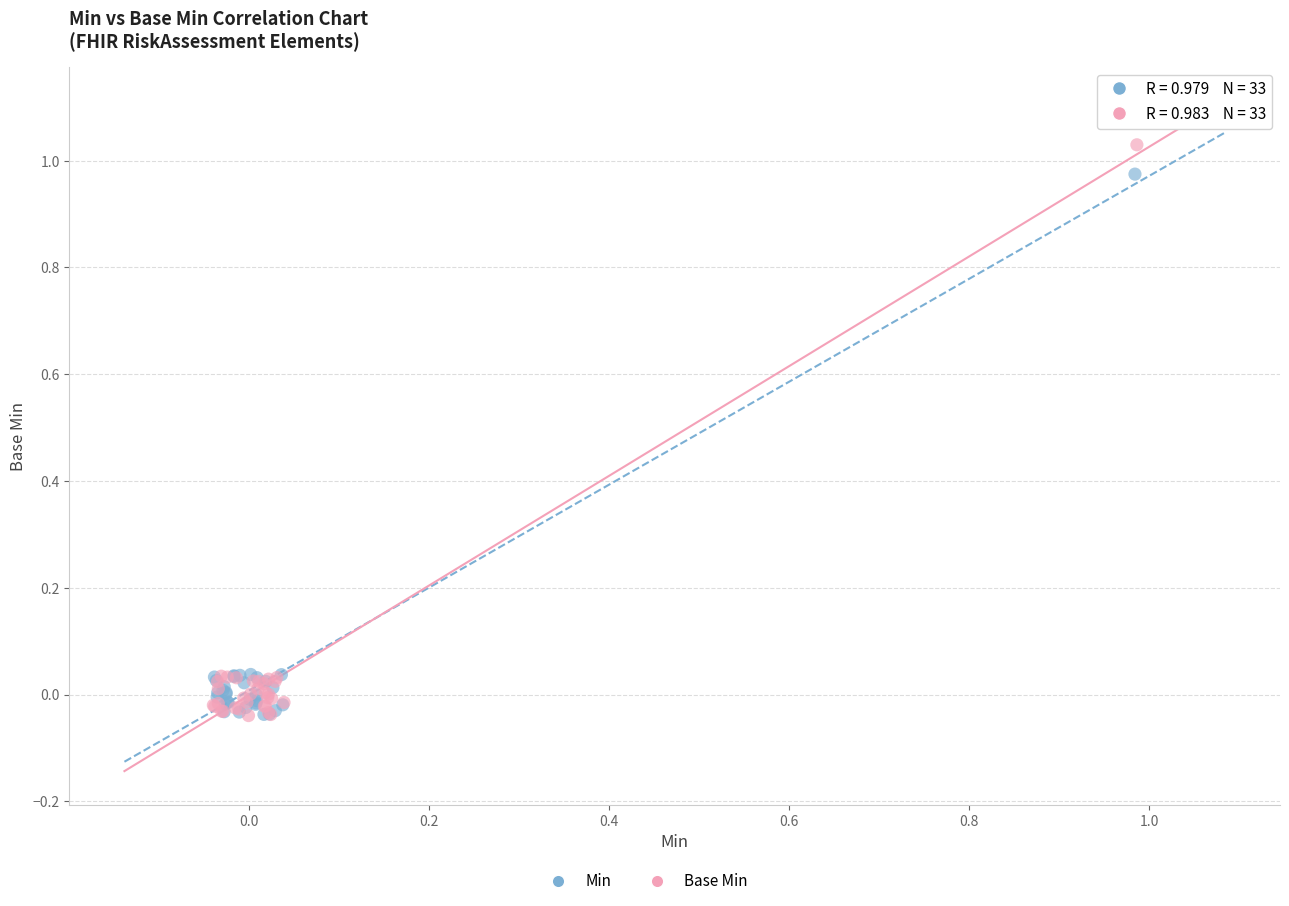

Which series has the widest spread of Y values?

Base Min